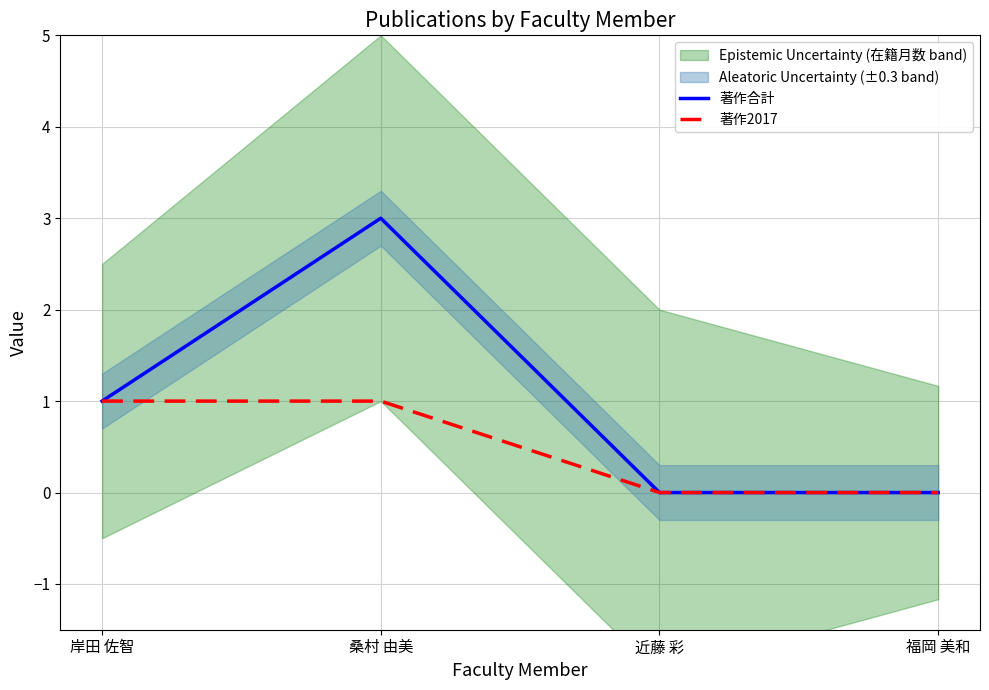

Which category has the highest value across all series?

桑村 由美